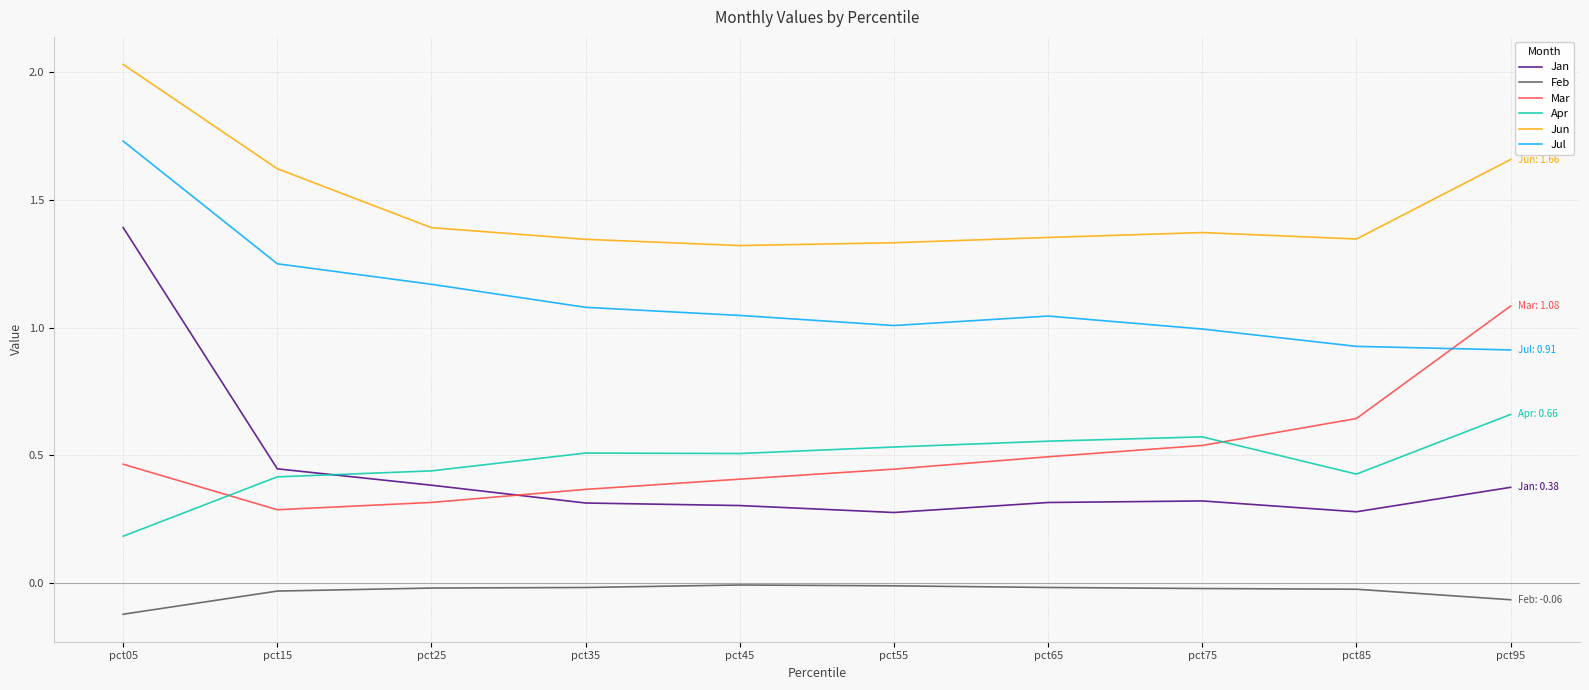

List the series in order of their peak value, lowest first.

Feb, Apr, Mar, Jan, Jul, Jun